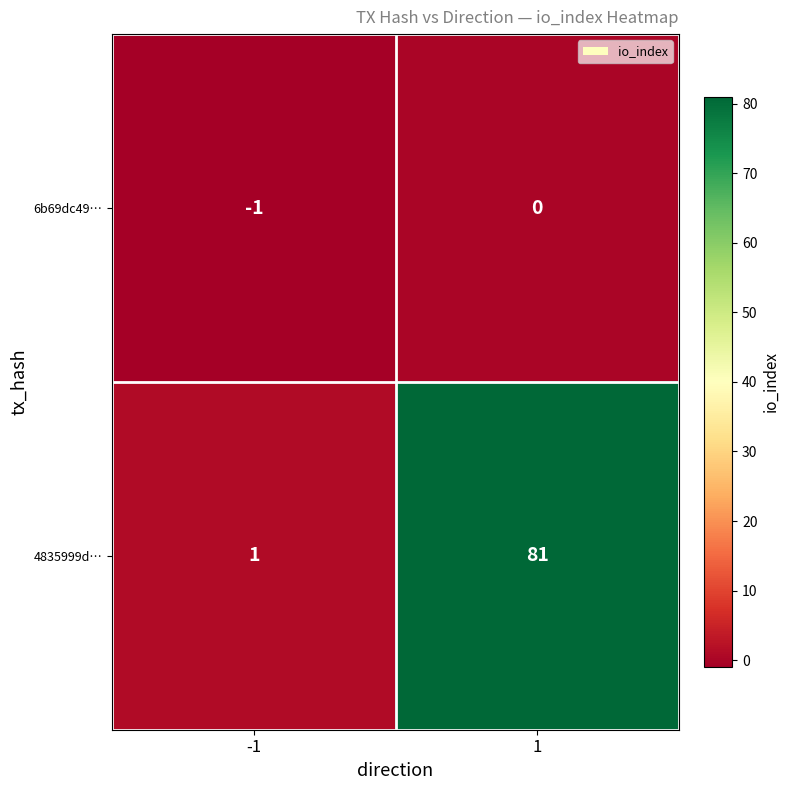

Is the value of 6b69dc49… at -1 greater than the value of 4835999d… at -1?

No